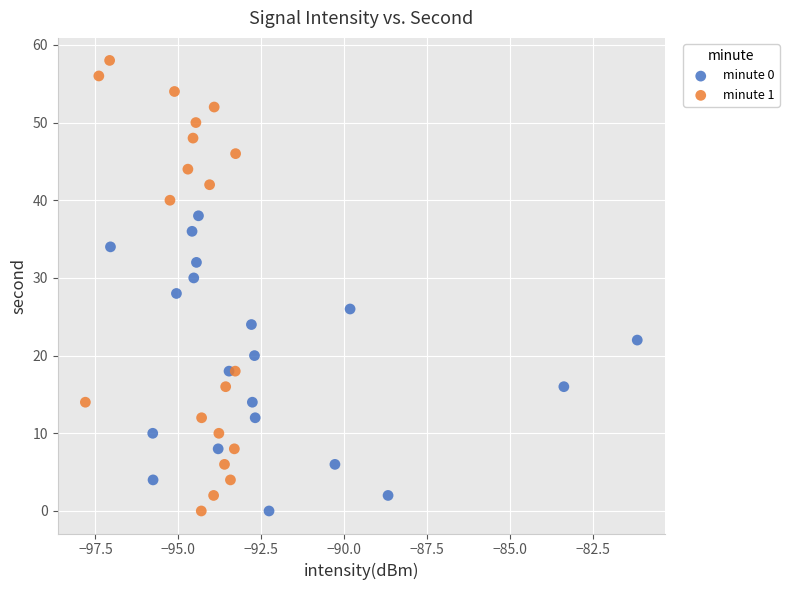

Which series has the largest Y range (max minus min)?

minute 1